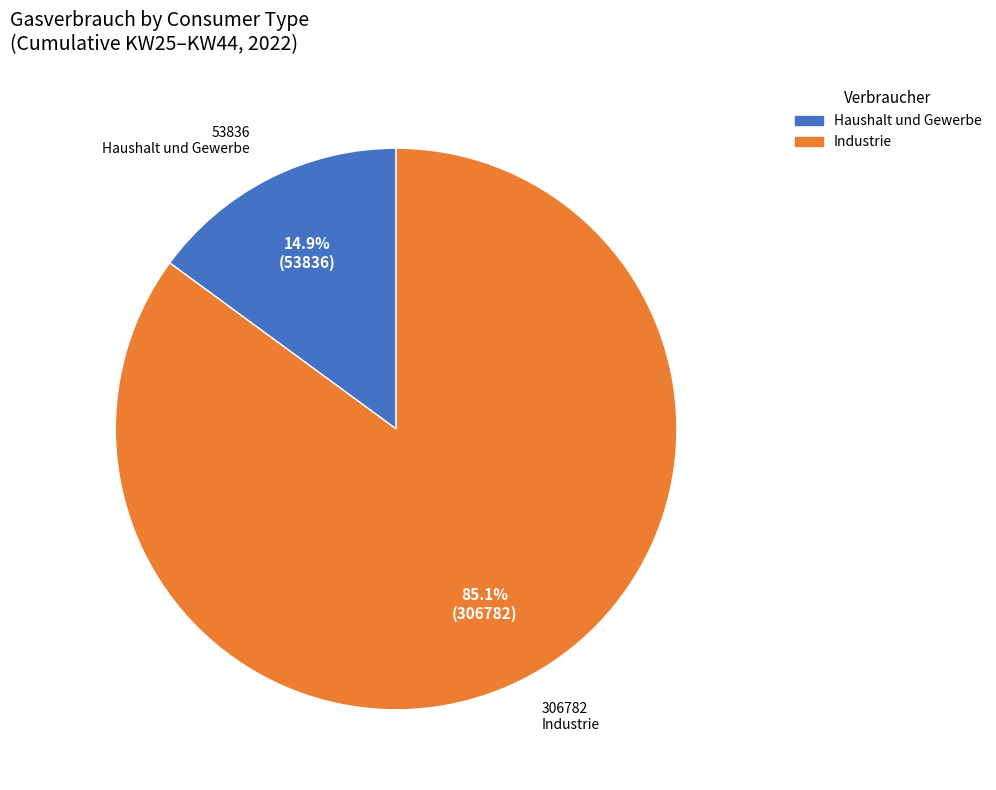

Is there any slice that represents more than half of the pie?

Yes